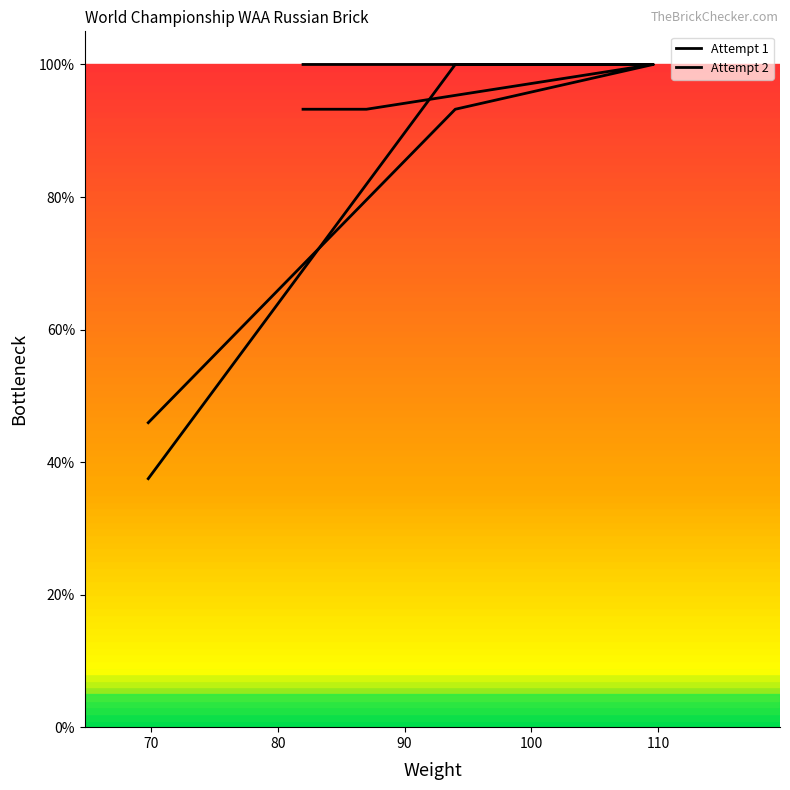

Reading right to left, transcribe all the data shown in this chart.

Attempt 1: 100.0	100.0	100.0	100.0	37.5
Attempt 2: 93.2	93.2	100.0	93.2	45.9